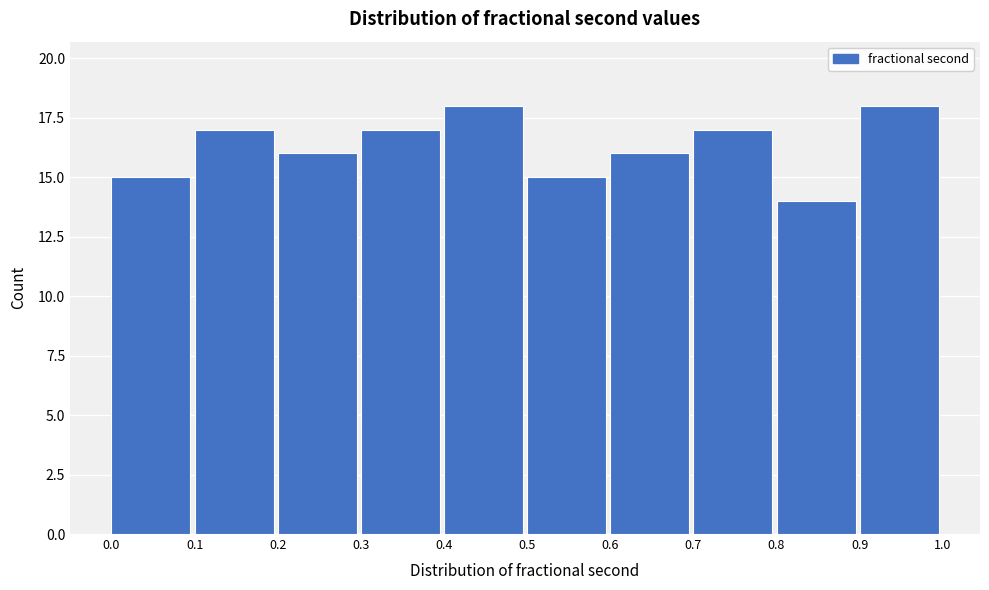

Reading left to right, transcribe this chart: for each bar, give the range it covers on the x-axis and its height. The values are not printed on the chart, so give them approximately, as read against the axis.

0.0 to 0.1: 15
0.1 to 0.2: 17
0.2 to 0.3: 16
0.3 to 0.4: 17
0.4 to 0.5: 18
0.5 to 0.6: 15
0.6 to 0.7: 16
0.7 to 0.8: 17
0.8 to 0.9: 14
0.9 to 1.0: 18